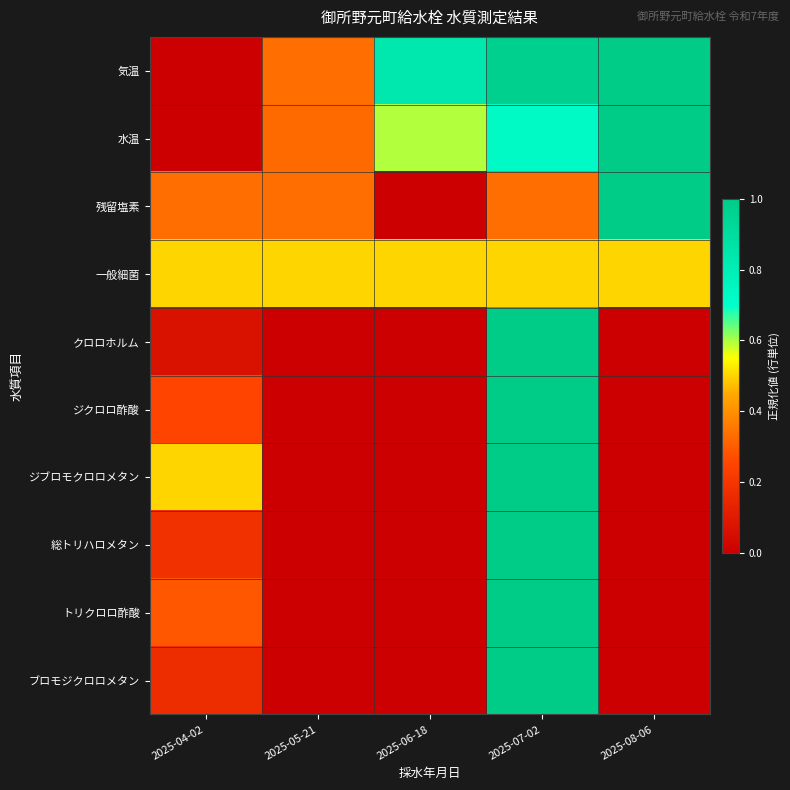

Reading right to left, list all the values displayed in this chart.

気温: 2025-08-06=1.0	2025-07-02=1.0	2025-06-18=0.8	2025-05-21=0.3	2025-04-02=0.0
水温: 2025-08-06=1.0	2025-07-02=0.7	2025-06-18=0.6	2025-05-21=0.3	2025-04-02=0.0
残留塩素: 2025-08-06=1.0	2025-07-02=0.3	2025-06-18=0.0	2025-05-21=0.3	2025-04-02=0.3
一般細菌: 2025-08-06=0.5	2025-07-02=0.5	2025-06-18=0.5	2025-05-21=0.5	2025-04-02=0.5
クロロホルム: 2025-08-06=0.0	2025-07-02=1.0	2025-06-18=0.0	2025-05-21=0.0	2025-04-02=0.1
ジクロロ酢酸: 2025-08-06=0.0	2025-07-02=1.0	2025-06-18=0.0	2025-05-21=0.0	2025-04-02=0.2
ジブロモクロロメタン: 2025-08-06=0.0	2025-07-02=1.0	2025-06-18=0.0	2025-05-21=0.0	2025-04-02=0.5
総トリハロメタン: 2025-08-06=0.0	2025-07-02=1.0	2025-06-18=0.0	2025-05-21=0.0	2025-04-02=0.2
トリクロロ酢酸: 2025-08-06=0.0	2025-07-02=1.0	2025-06-18=0.0	2025-05-21=0.0	2025-04-02=0.3
ブロモジクロロメタン: 2025-08-06=0.0	2025-07-02=1.0	2025-06-18=0.0	2025-05-21=0.0	2025-04-02=0.2